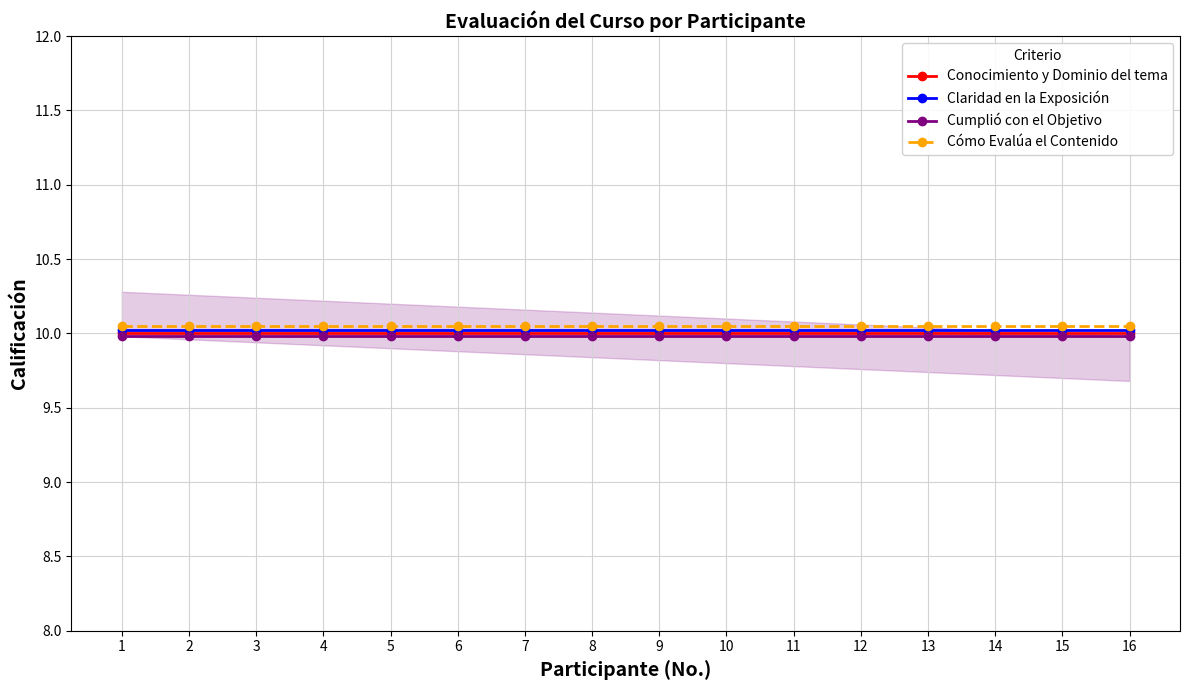

Reading left to right, list all the values displayed in this chart.

Conocimiento y Dominio del tema: 10.0	10.0	10.0	10.0	10.0	10.0	10.0	10.0	10.0	10.0	10.0	10.0	10.0	10.0	10.0	10.0
Claridad en la Exposición: 10.0	10.0	10.0	10.0	10.0	10.0	10.0	10.0	10.0	10.0	10.0	10.0	10.0	10.0	10.0	10.0
Cumplió con el Objetivo: 10.0	10.0	10.0	10.0	10.0	10.0	10.0	10.0	10.0	10.0	10.0	10.0	10.0	10.0	10.0	10.0
Cómo Evalúa el Contenido: 10.1	10.1	10.1	10.1	10.1	10.1	10.1	10.1	10.1	10.1	10.1	10.1	10.1	10.1	10.1	10.1